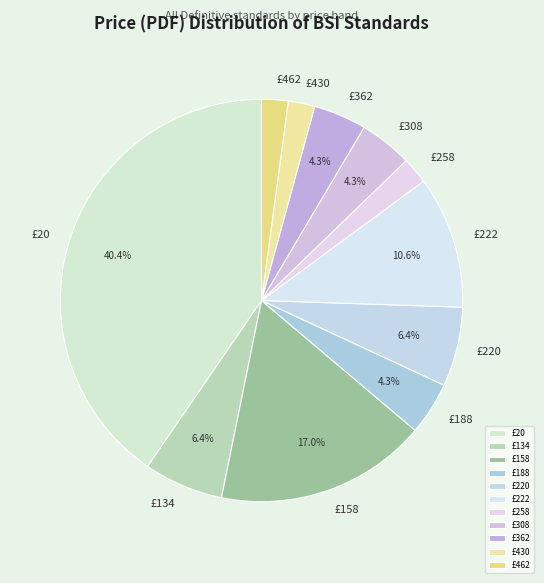

Is £158 the majority of the pie?

No